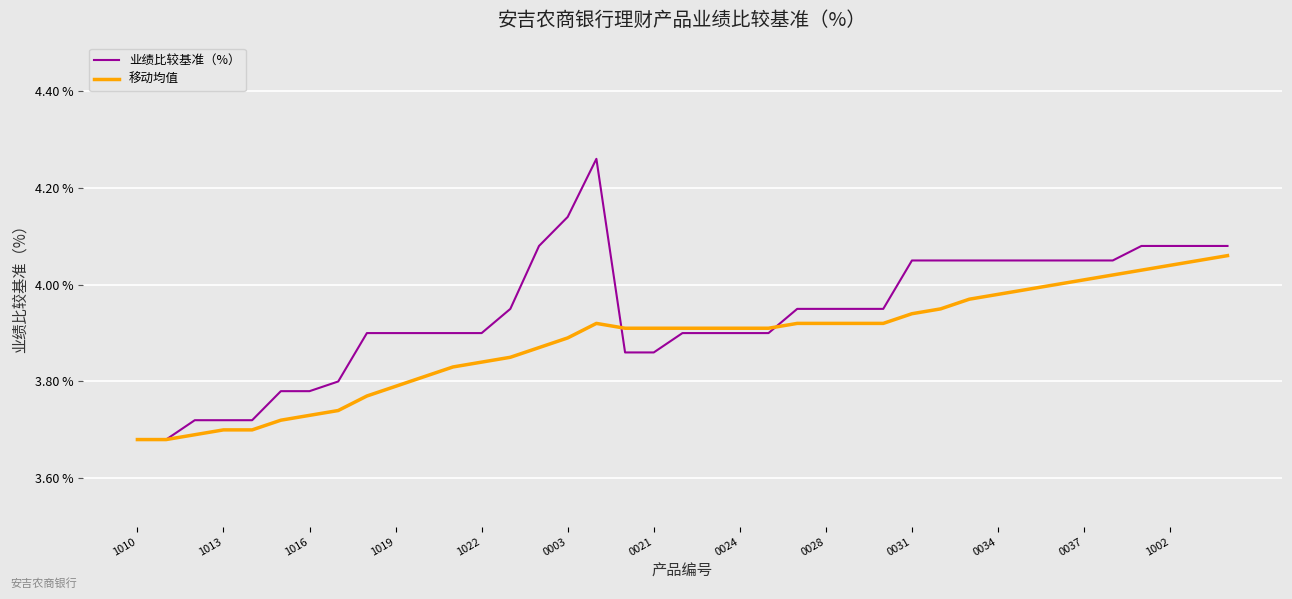

List the series in order of their overall mean, highest first.

业绩比较基准（%）, 移动均值